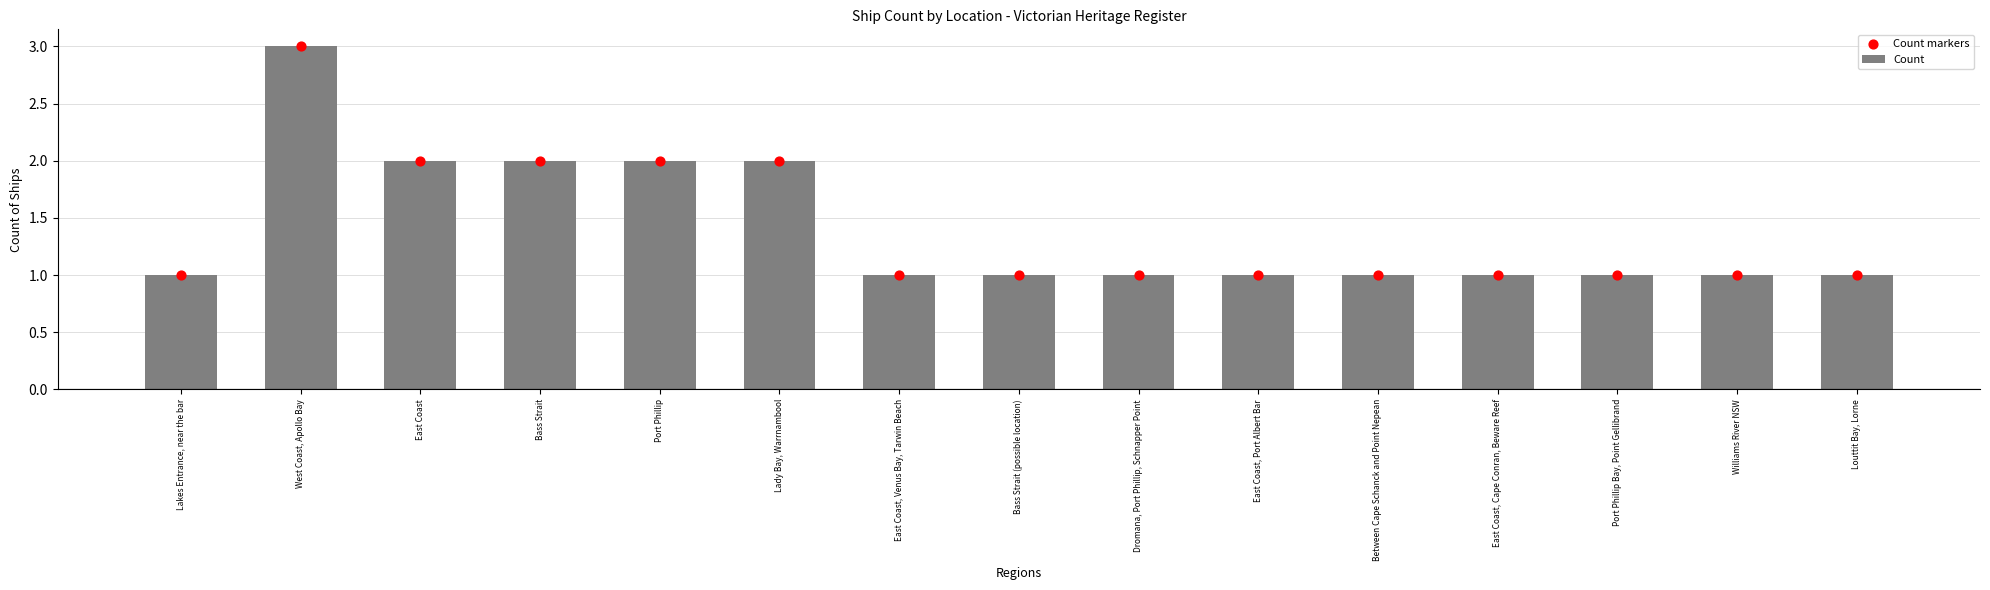

At how many categories does at least one series exceed 2?

1